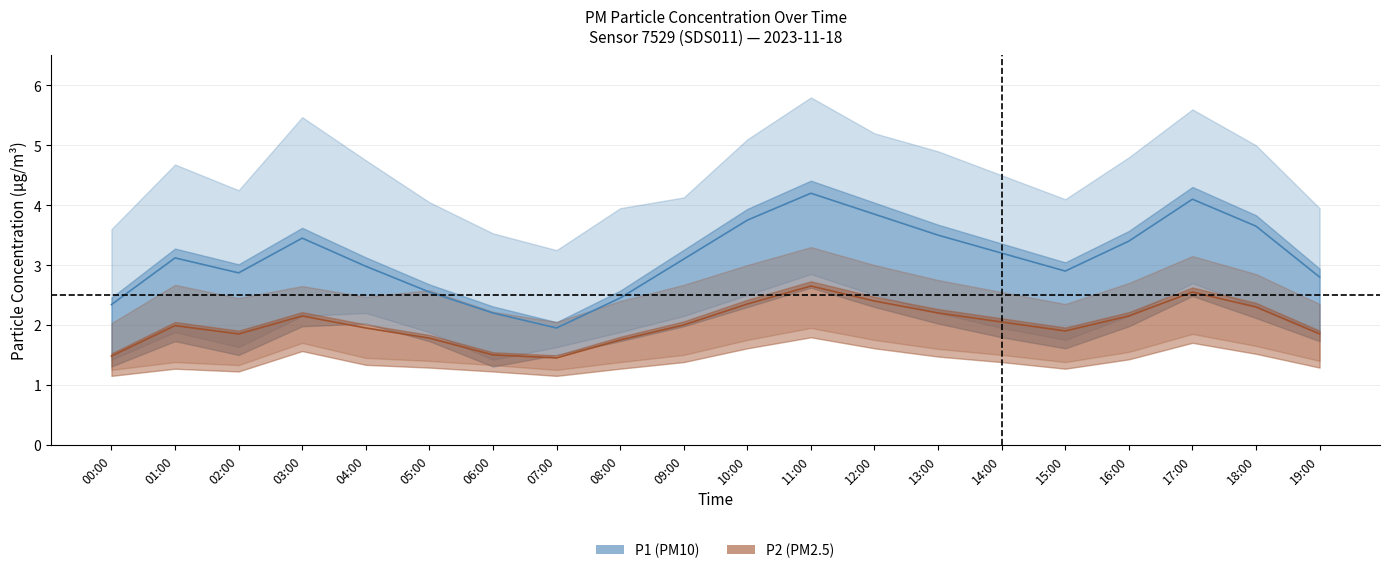

At how many categories does at least one series exceed 4?

15